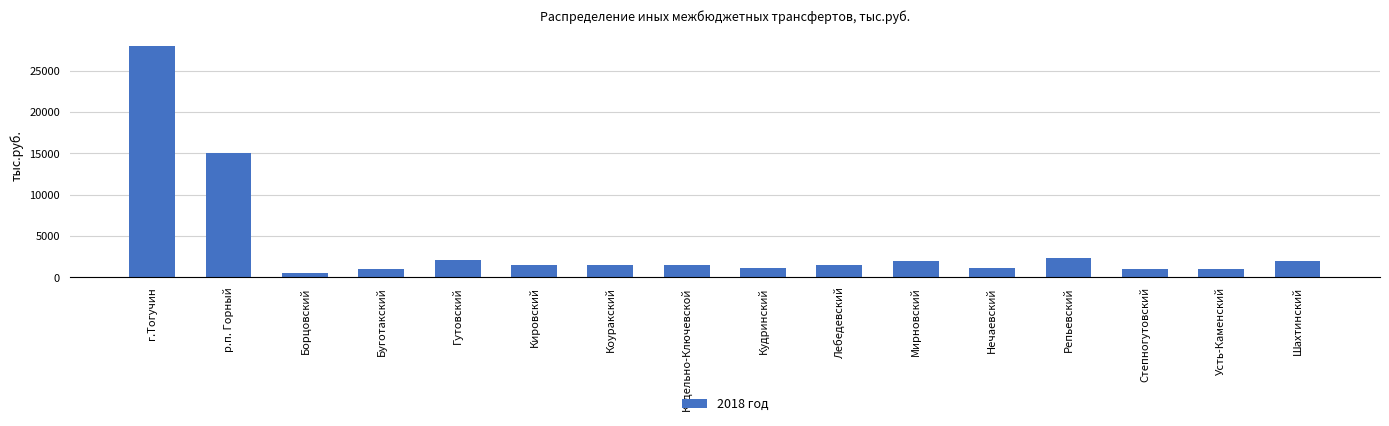

What is the smallest value displayed?

500.0